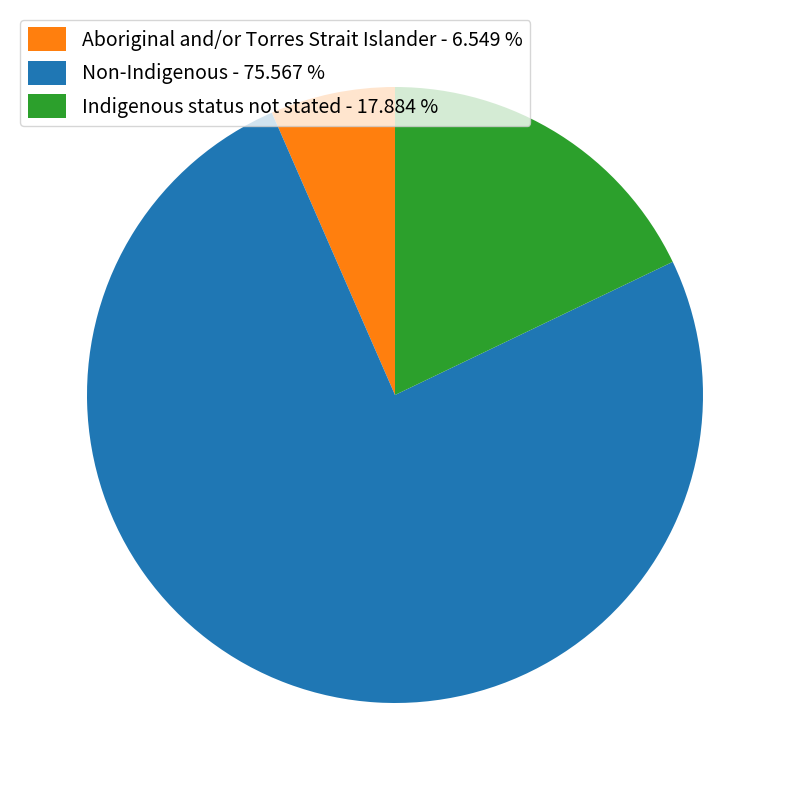

Is Aboriginal and/or Torres Strait Islander - 6.549 % the majority of the pie?

No